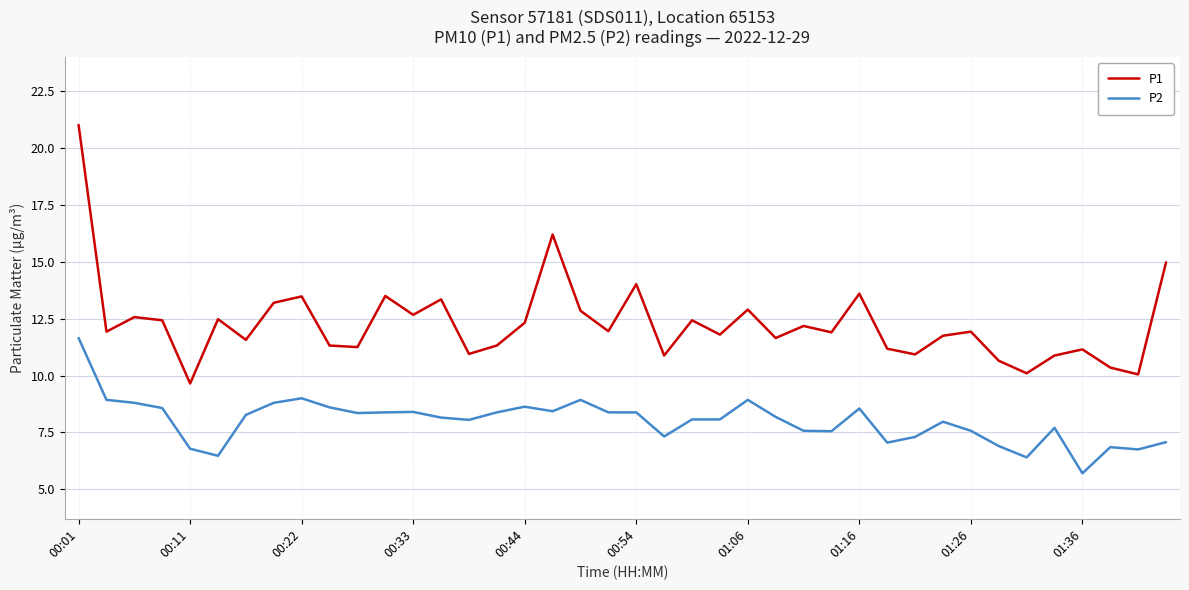

List the series in order of their overall mean, lowest first.

P2, P1